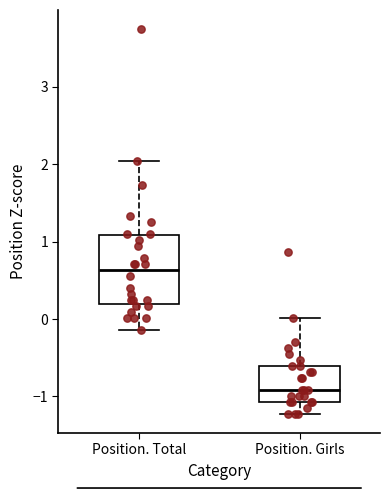

Reading left to right, transcribe this box plot: for each box, give where its median line is, the range the box spans, and where its two whiskers end, as read against the y-axis. The values are not printed on the chart, so give them approximately, as read against the axis.

Position. Total: median 0.6, box 0.2 to 1.1, whiskers -0.1 to 2.0
Position. Girls: median -0.9, box -1.1 to -0.6, whiskers -1.2 to 0.0